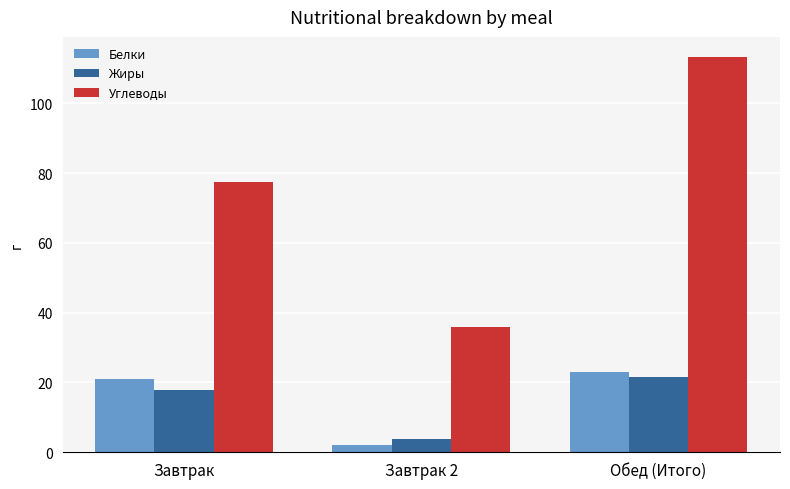

Which series has the largest total across all categories?

Углеводы